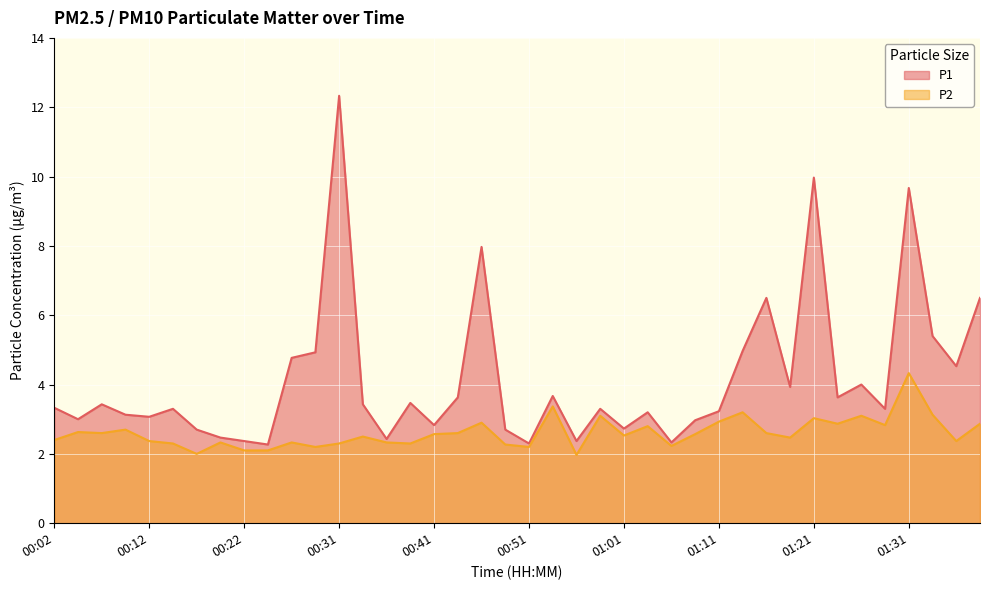

How many lines are shown in the chart?

2